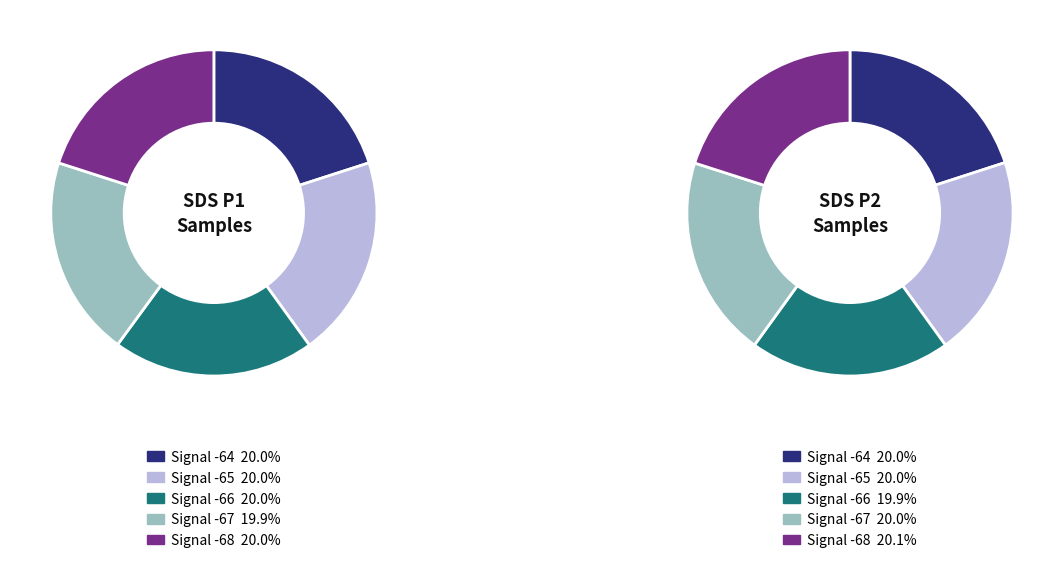

What percentage is the 3 slice, to the nearest percent?

20%